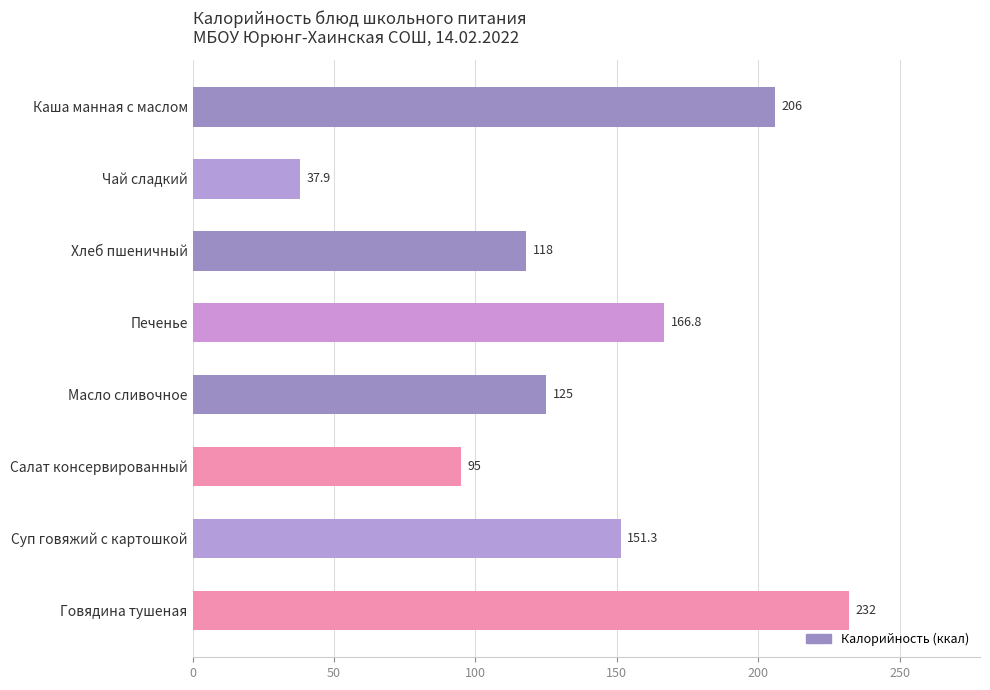

What position from the bottom is Каша манная с маслом?

8